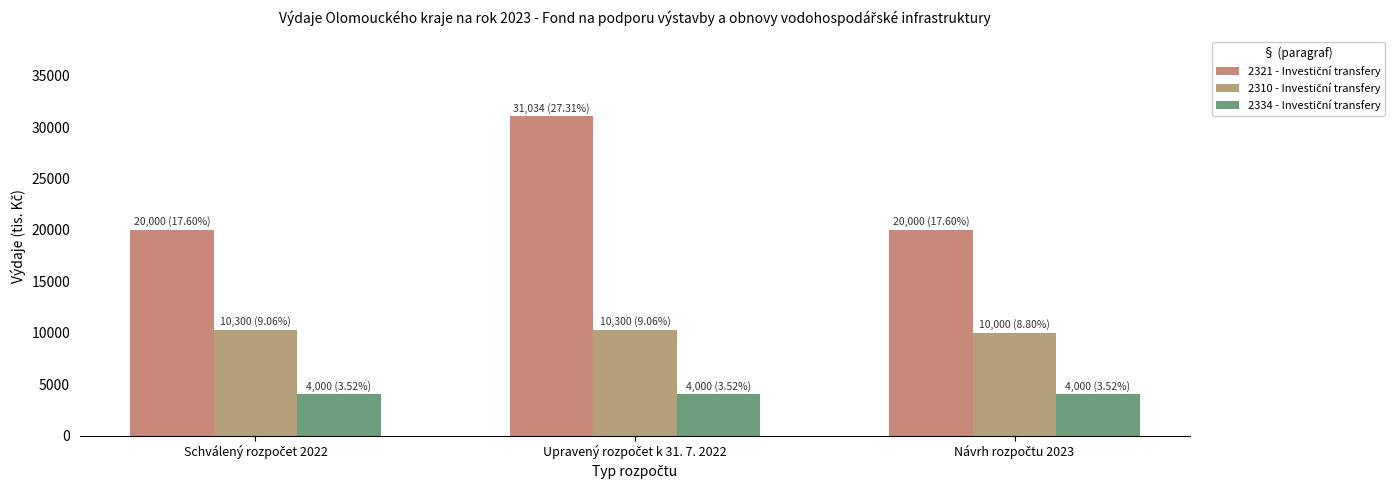

How many categories are shown in the chart?

3